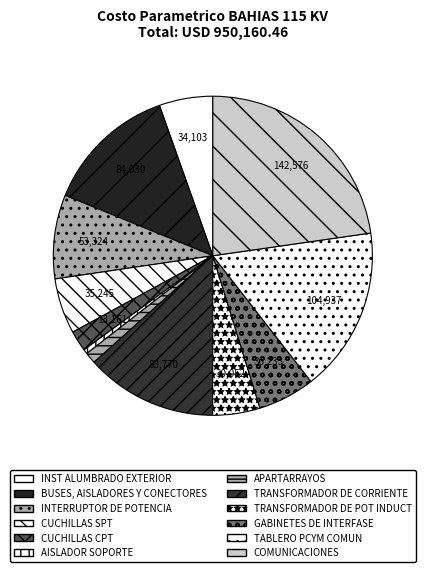

Which slice is the largest?

COMUNICACIONES